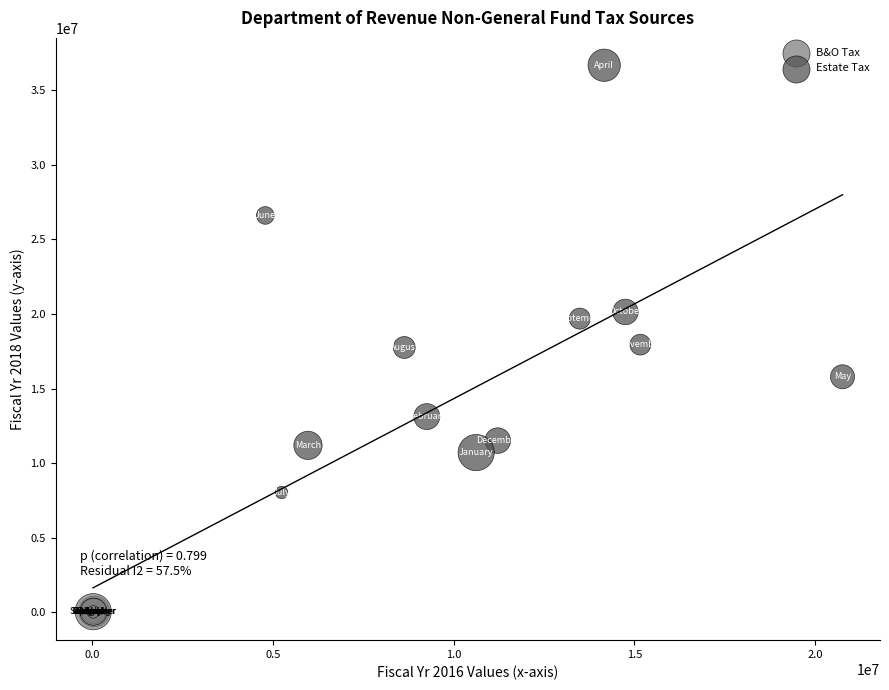

Which series contains the lowest Y value?

B&O Tax